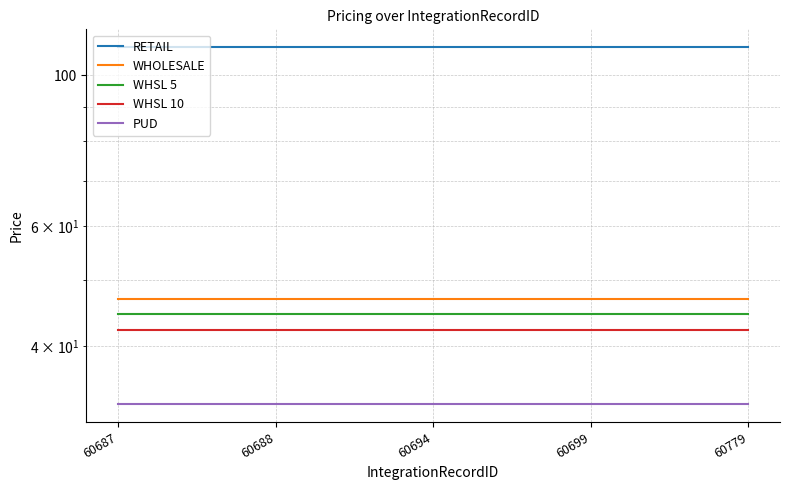

True or false: WHSL 10 and PUD intersect in this chart.

False